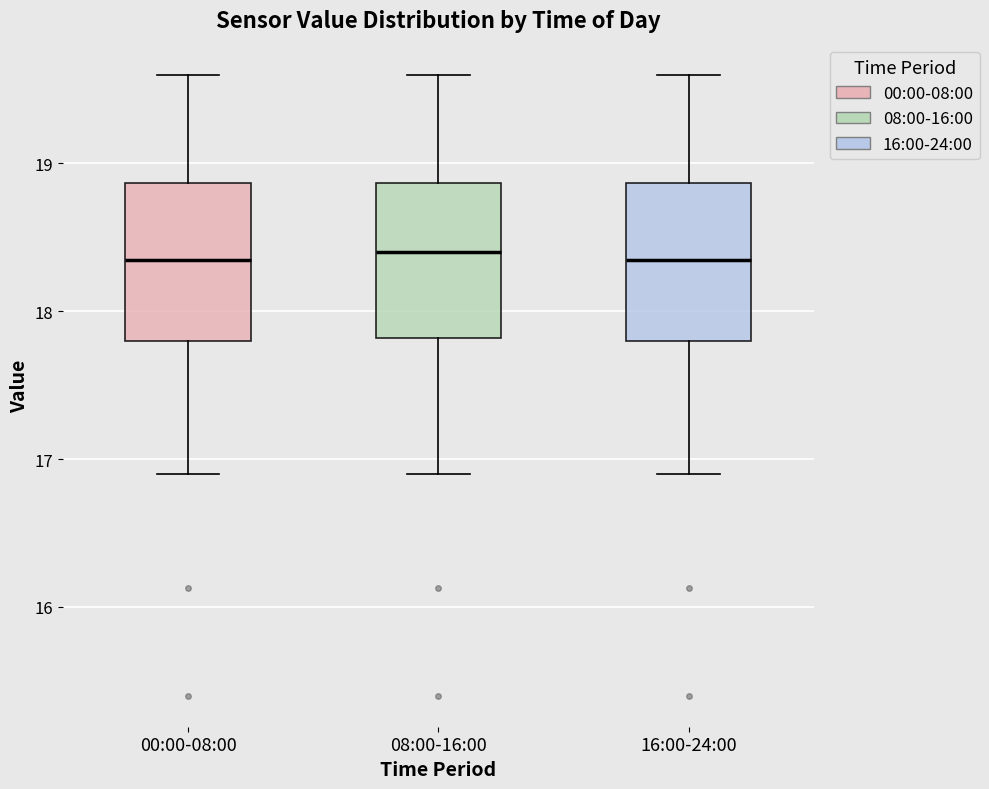

Reading left to right, read every box against the y-axis: the position of its median line, the range the box covers, and the ends of its whiskers. The values are not printed on the chart, so give them approximately, as read against the axis.

00:00-08:00: median 18.4, box 17.8 to 18.9, whiskers 16.9 to 19.6
08:00-16:00: median 18.4, box 17.8 to 18.9, whiskers 16.9 to 19.6
16:00-24:00: median 18.4, box 17.8 to 18.9, whiskers 16.9 to 19.6